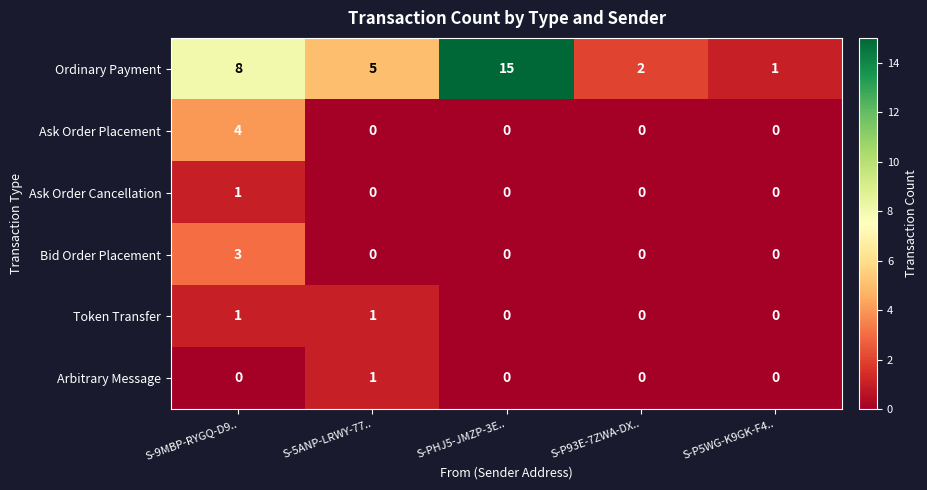

Reading left to right, list all the values displayed in this chart.

Ordinary Payment: 8	5	15	2	1
Ask Order Placement: 4	0	0	0	0
Ask Order Cancellation: 1	0	0	0	0
Bid Order Placement: 3	0	0	0	0
Token Transfer: 1	1	0	0	0
Arbitrary Message: 0	1	0	0	0